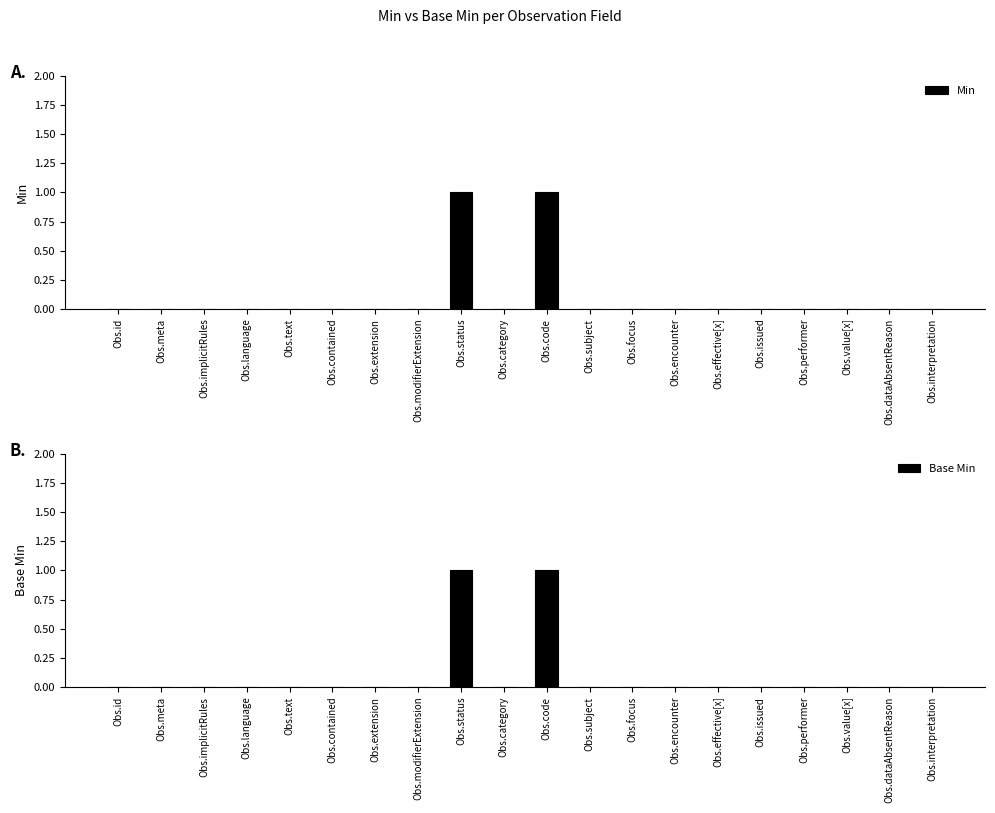

Reading left to right, what are all the values shown in this chart?

Min: 0	0	0	0	0	0	0	0	1	0	1	0	0	0	0	0	0	0	0	0
Base Min: 0	0	0	0	0	0	0	0	1	0	1	0	0	0	0	0	0	0	0	0